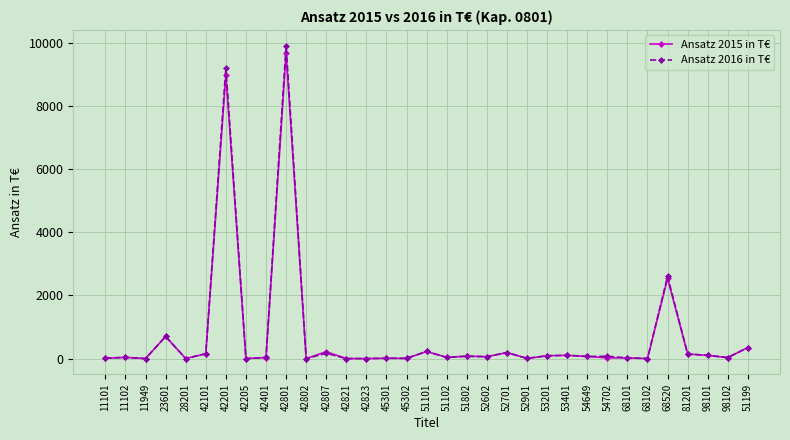

True or false: Ansatz 2015 in T€ has more than 1 interior local peaks.

True